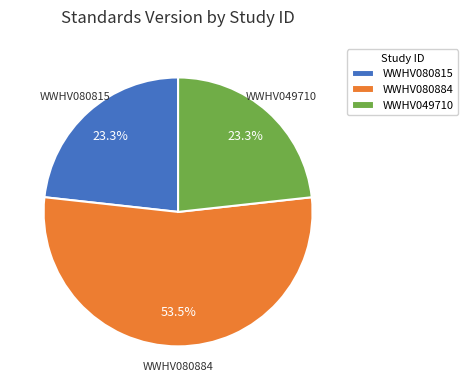

Which slice is the largest?

WWHV080884